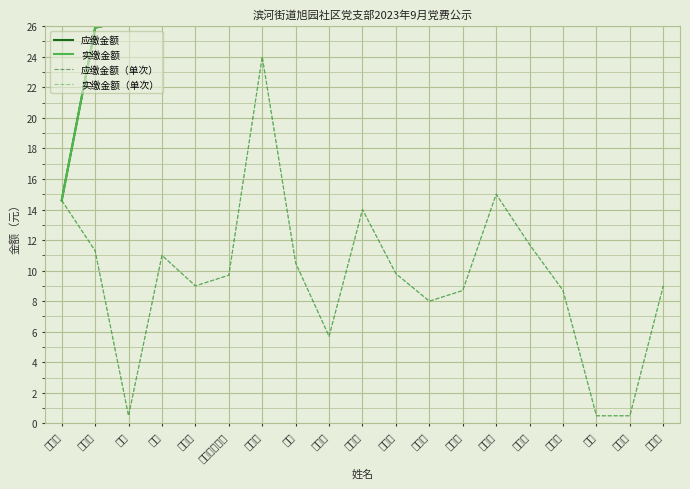

What is the difference between the 实缴金额（单次） values at 张秀兰 and 姜晓利?

8.5